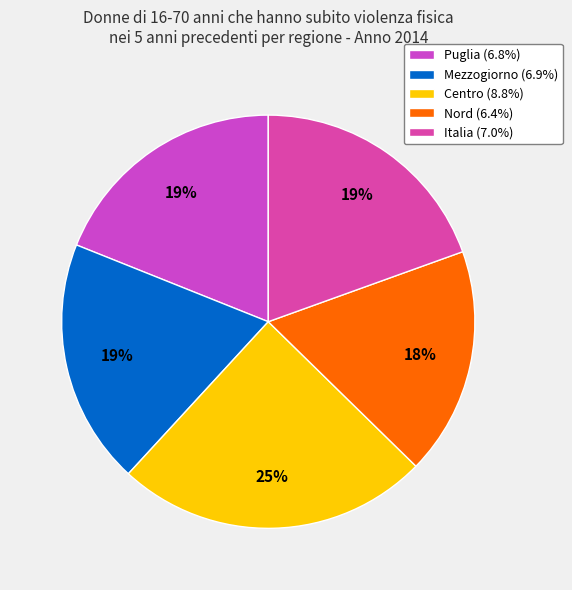

Which slice is the smallest?

Nord